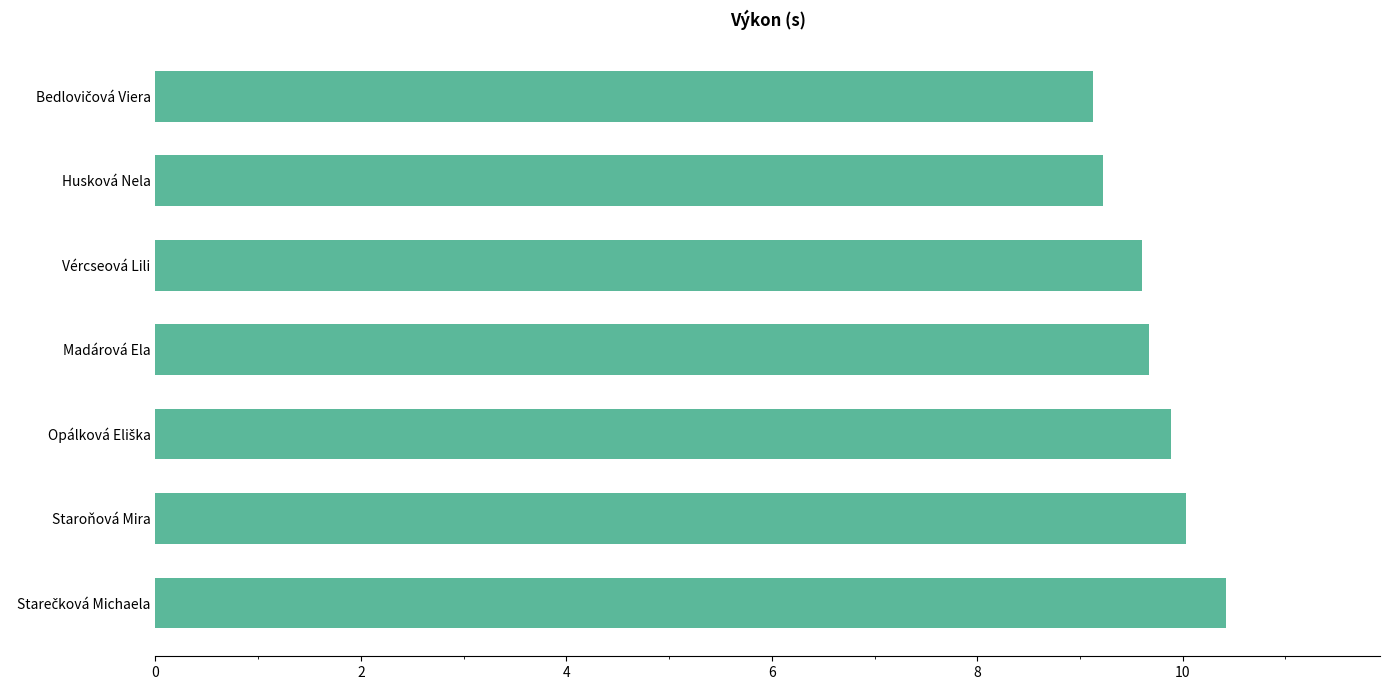

Reading top to bottom, what are all the values shown in this chart?

9.1	9.2	9.6	9.7	9.9	10.0	10.4